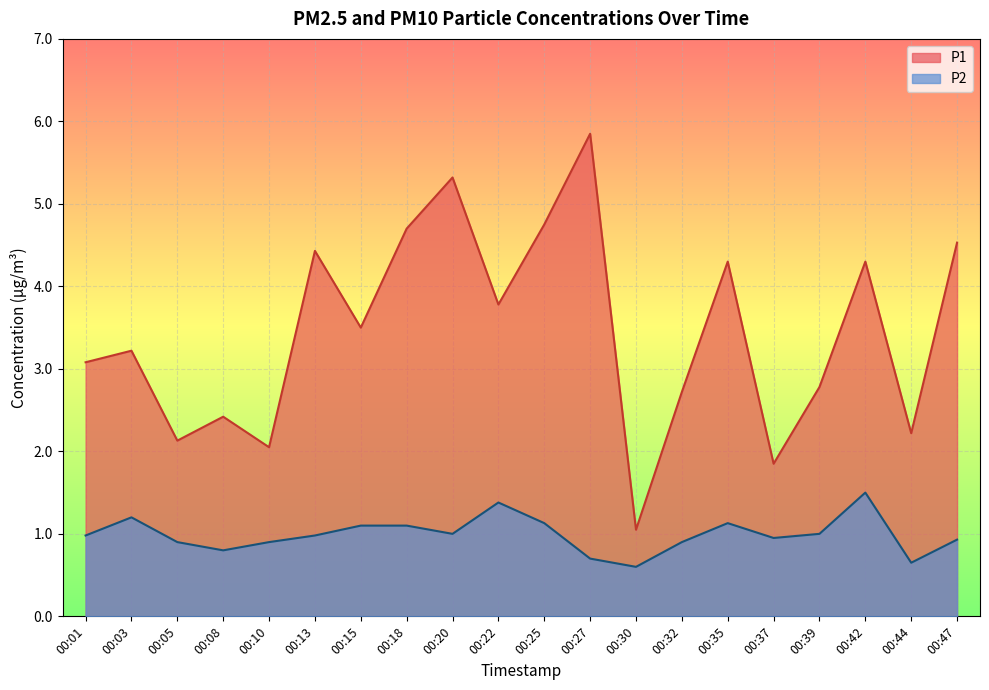

What is the minimum value for P2?

0.6